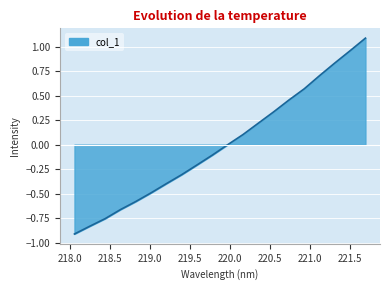

How many lines are shown in the chart?

1